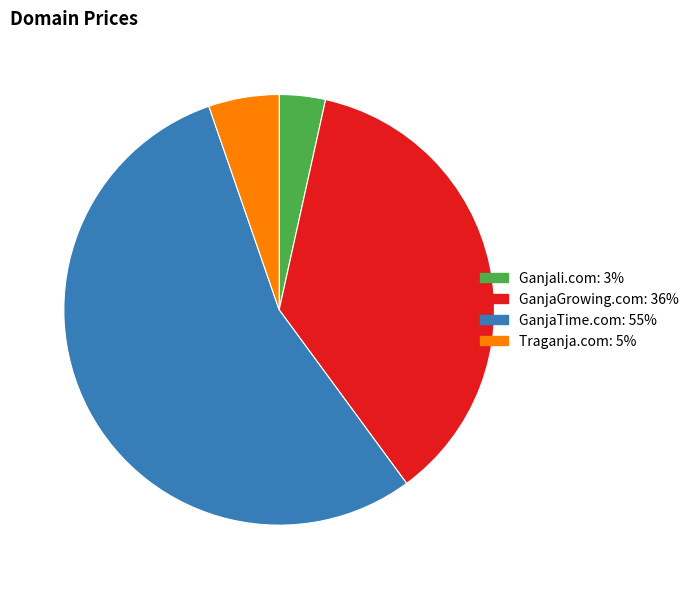

How many slices are in this pie chart?

4